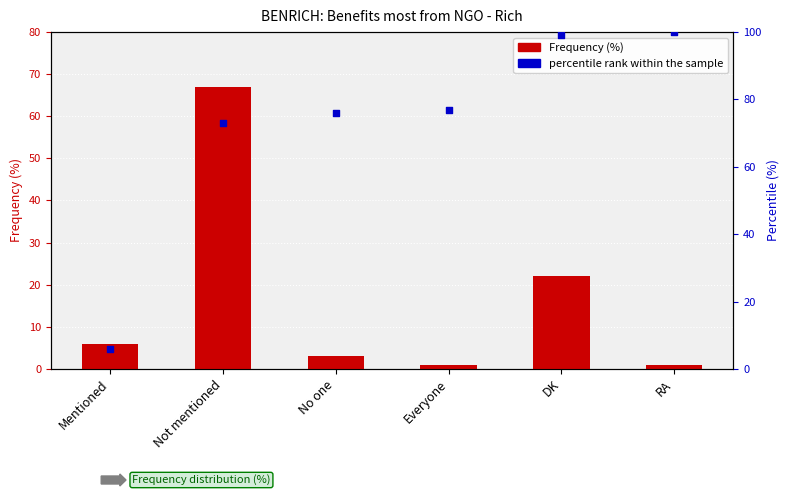

Which series reaches the maximum Y coordinate?

percentile rank within the sample